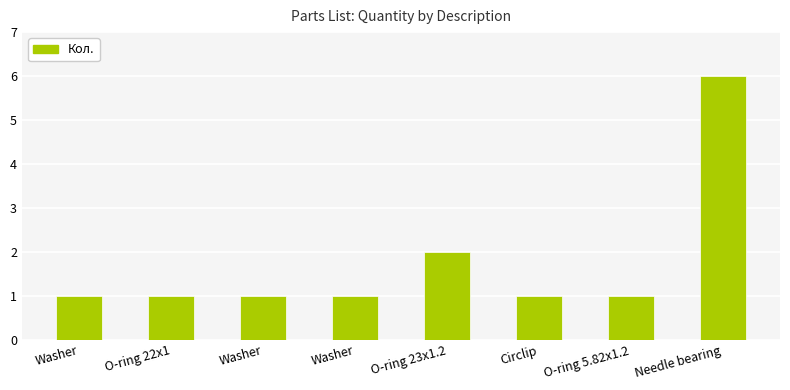

What is the approximate value at Washer?

1